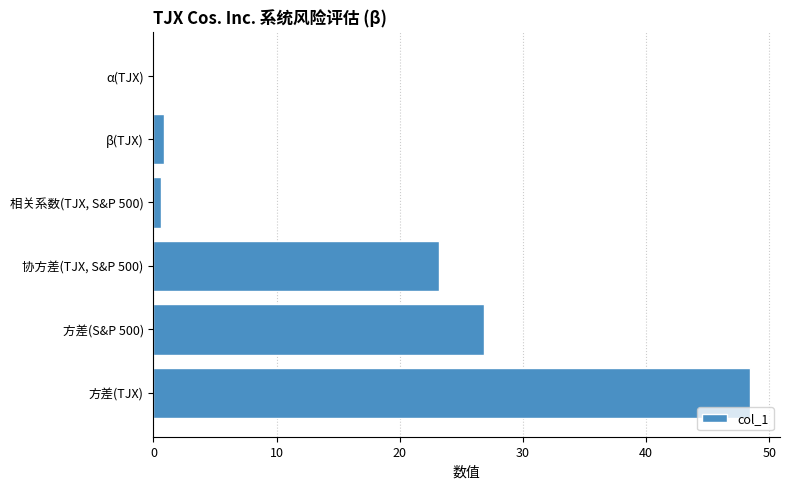

Where is the data nearest to the value 24?

协方差(TJX, S&P 500)